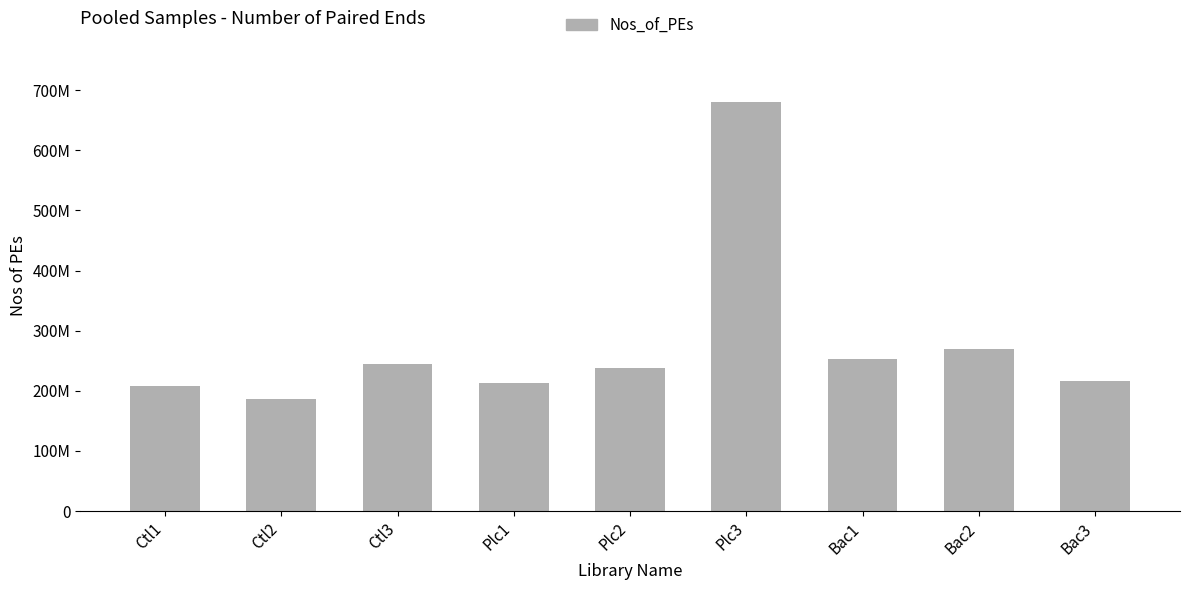

Which has a higher value, Ctl1 or Bac1?

Bac1